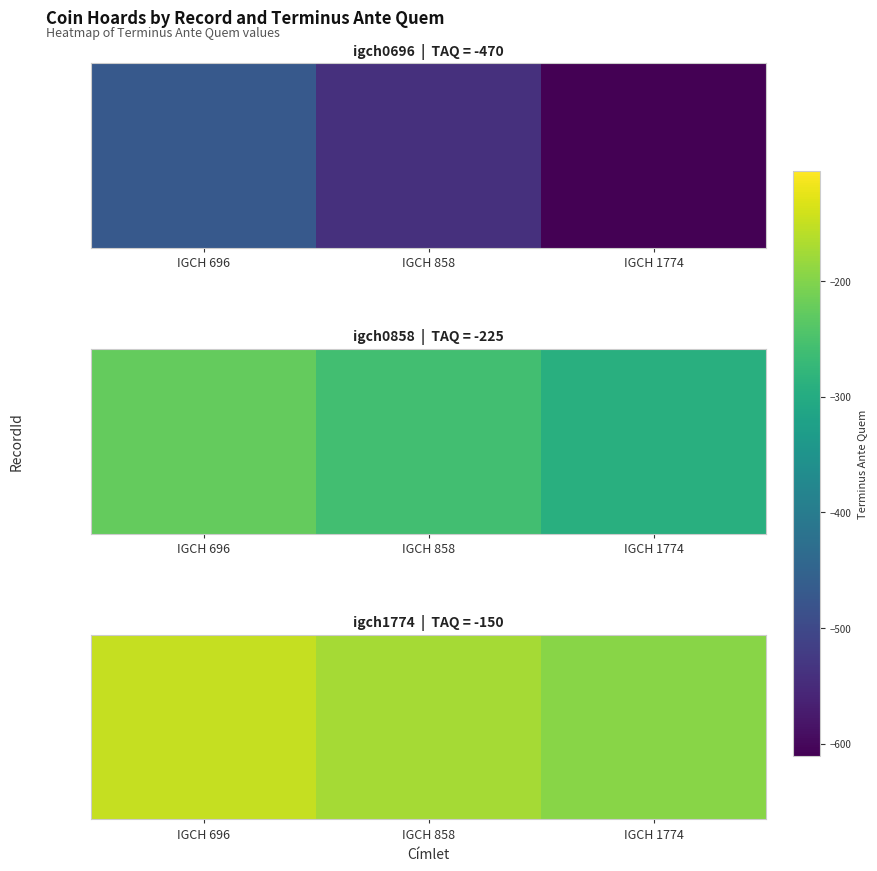

List the labels in order of value, smallest first.

IGCH 1774, IGCH 858, IGCH 696